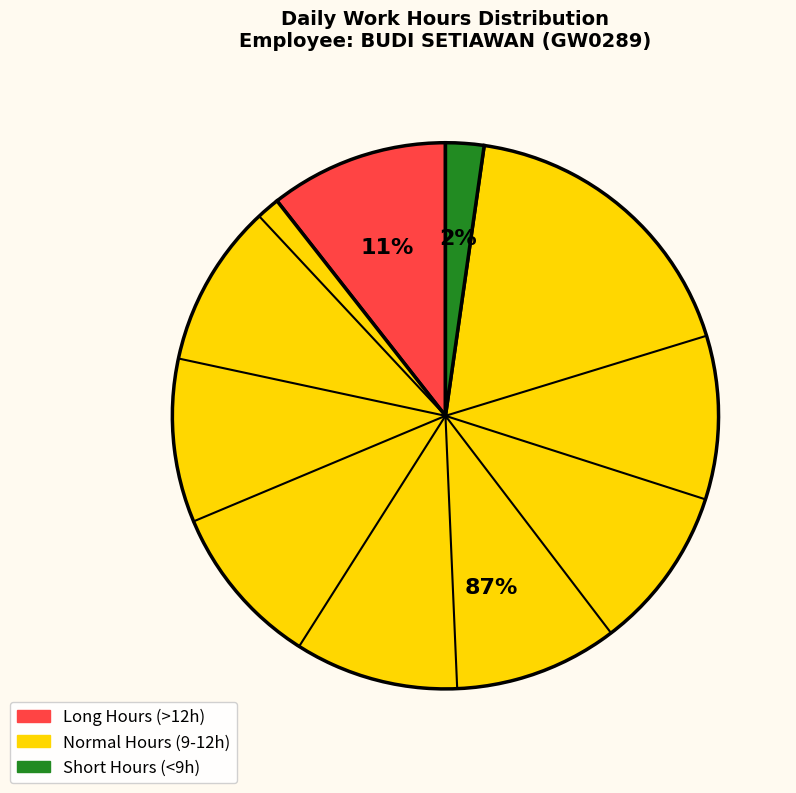

To the nearest percent, what is the difference between the largest and smallest slice percentages?

85%